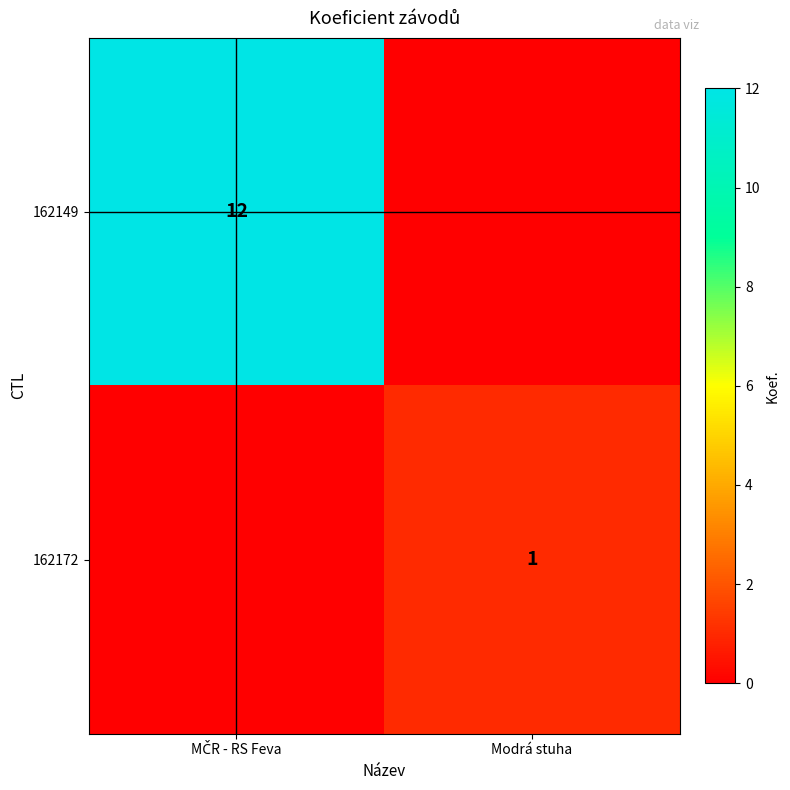

The value of 162172 at MČR - RS Feva is 1. True or false?

False